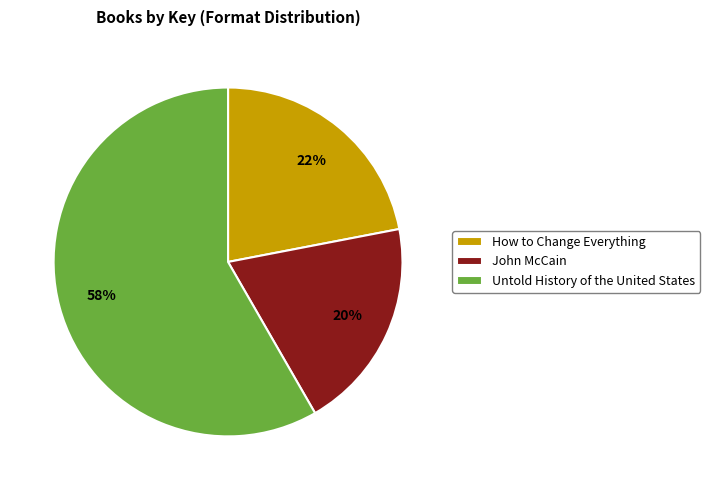

Is it true that How to Change Everything is 22% of the pie?

True